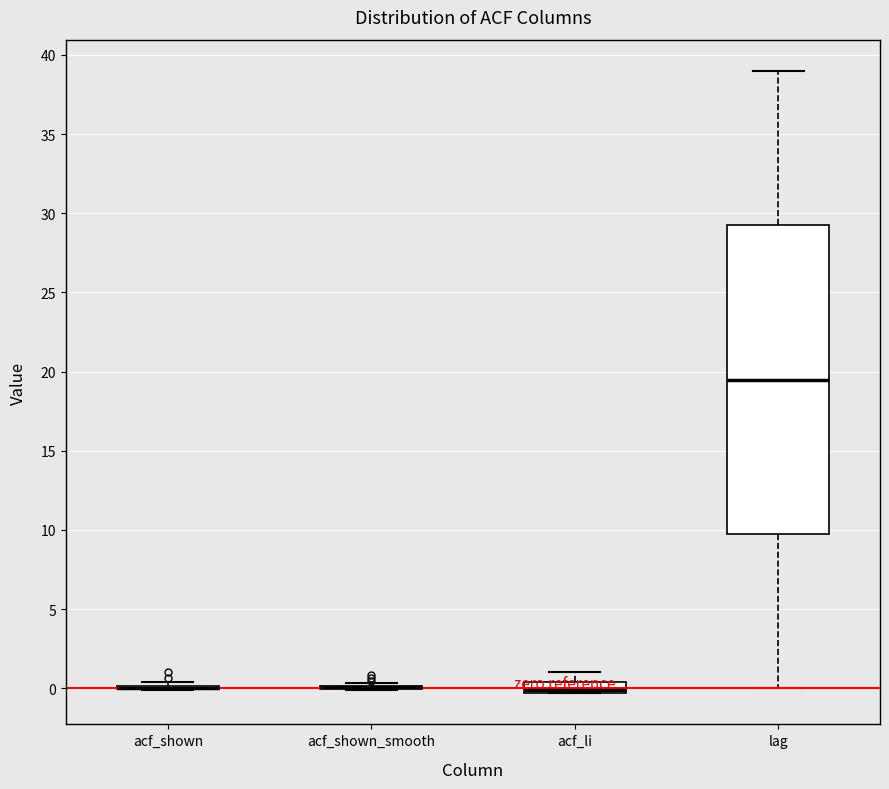

Where does the lower whisker of the box for lag end on the y-axis? The values are not printed on the chart, so give them approximately, as read against the axis.

0.0